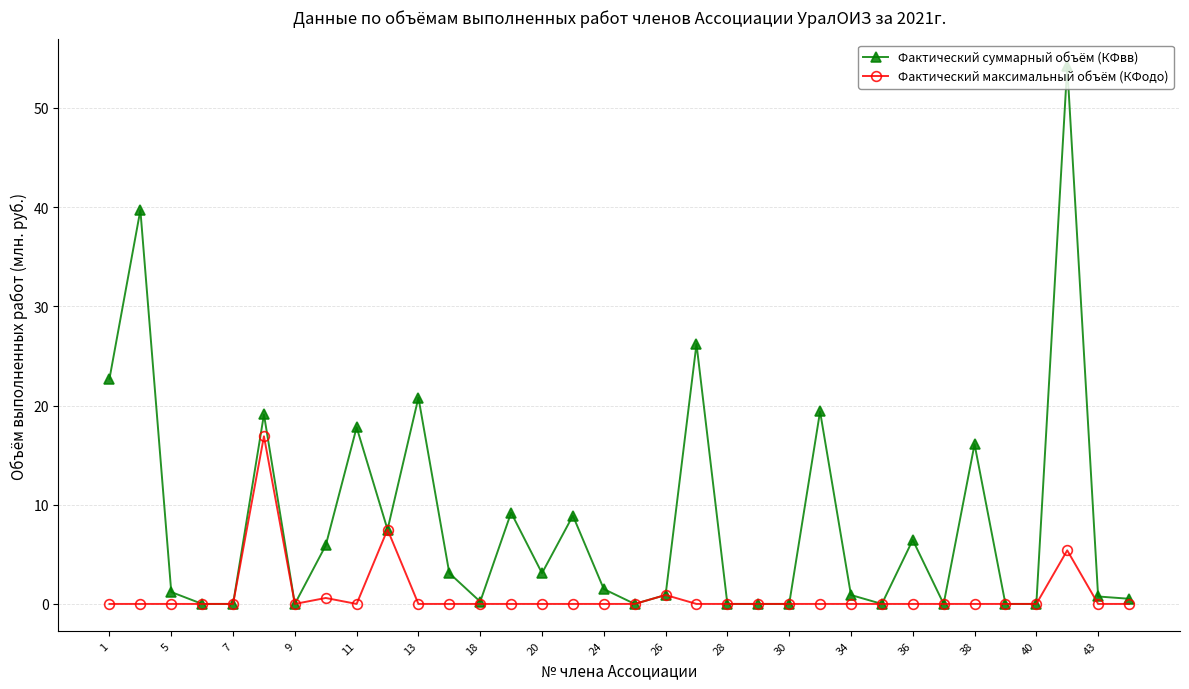

What is the greatest value displayed?

54.2